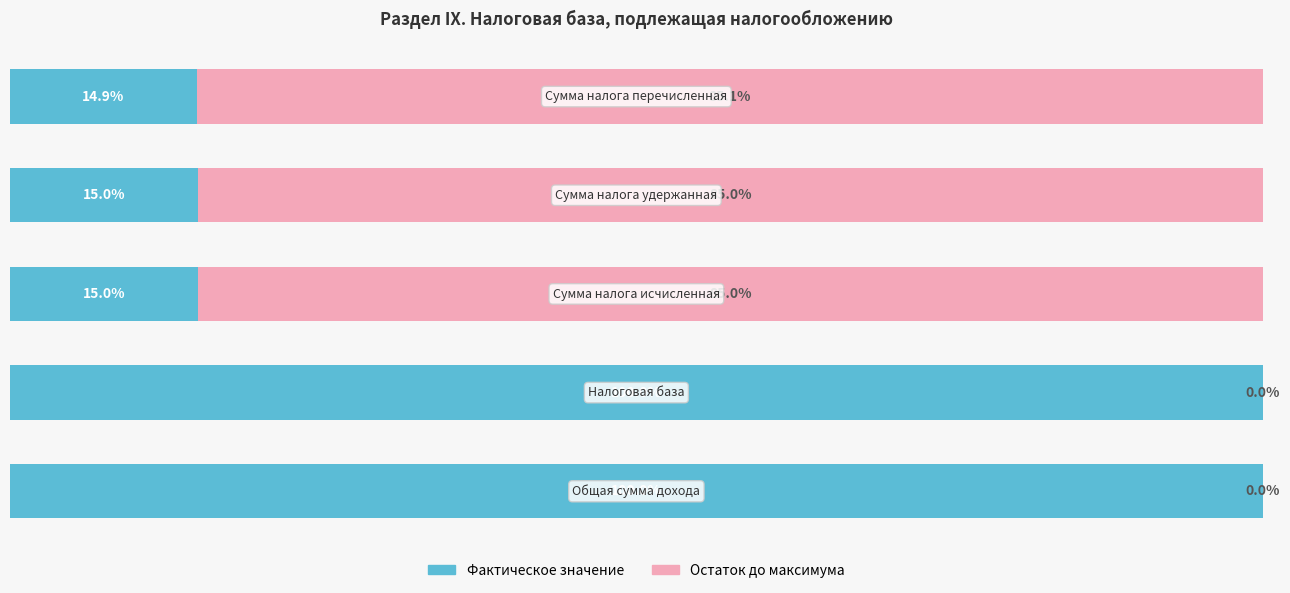

What are all the series names shown in the legend?

Фактическое значение, Остаток до максимума